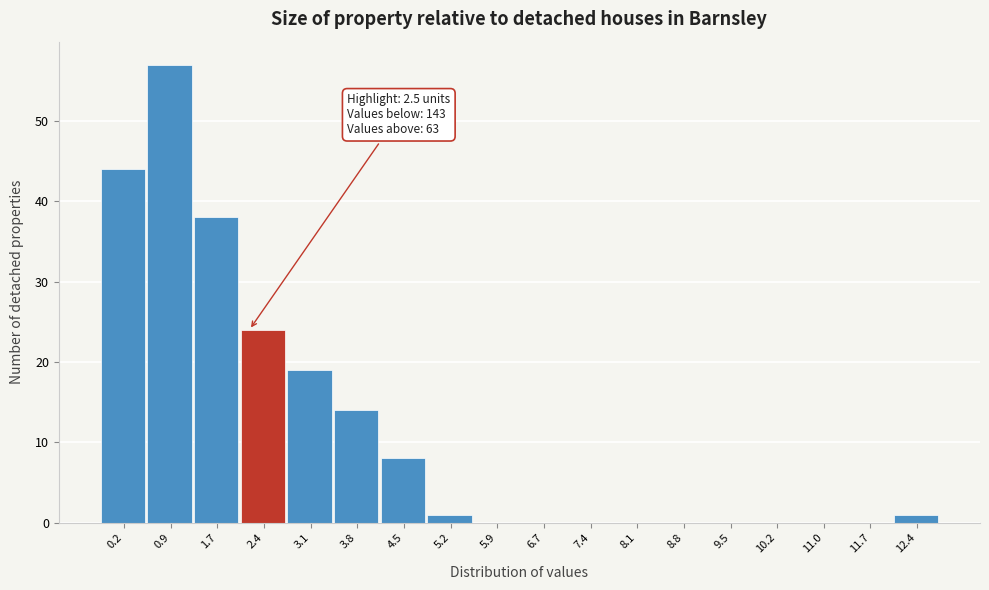

Reading left to right, extract all data points from this chart.

0.2=44	0.9=57	1.7=38	2.4=24	3.1=19	3.8=14	4.5=8	5.2=1	5.9=0	6.7=0	7.4=0	8.1=0	8.8=0	9.5=0	10.2=0	11.0=0	11.7=0	12.4=1